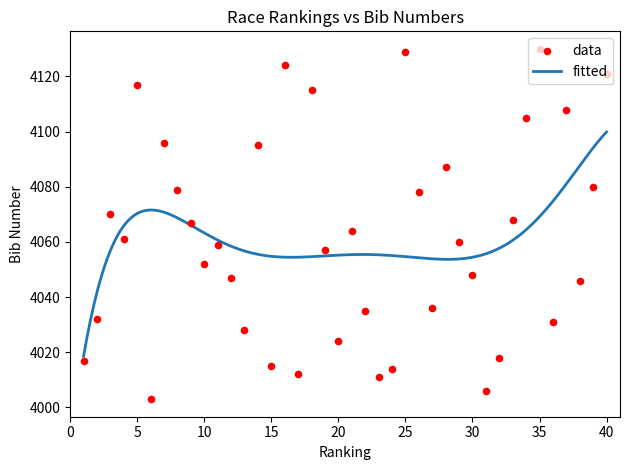

What is the ratio of the value at 4 to the value at 11?

1.0